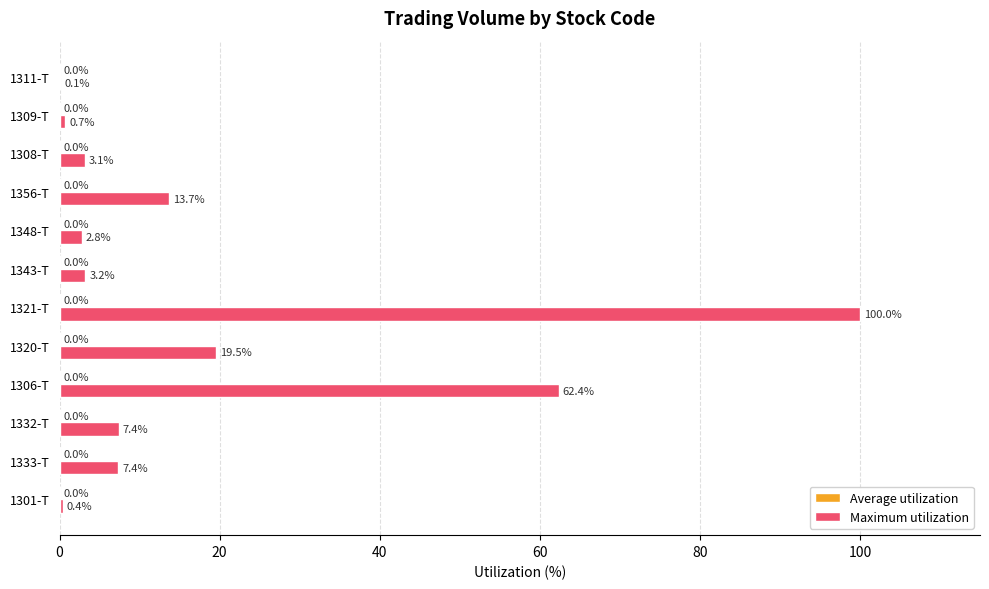

Which category has the highest value across all series?

1321-T